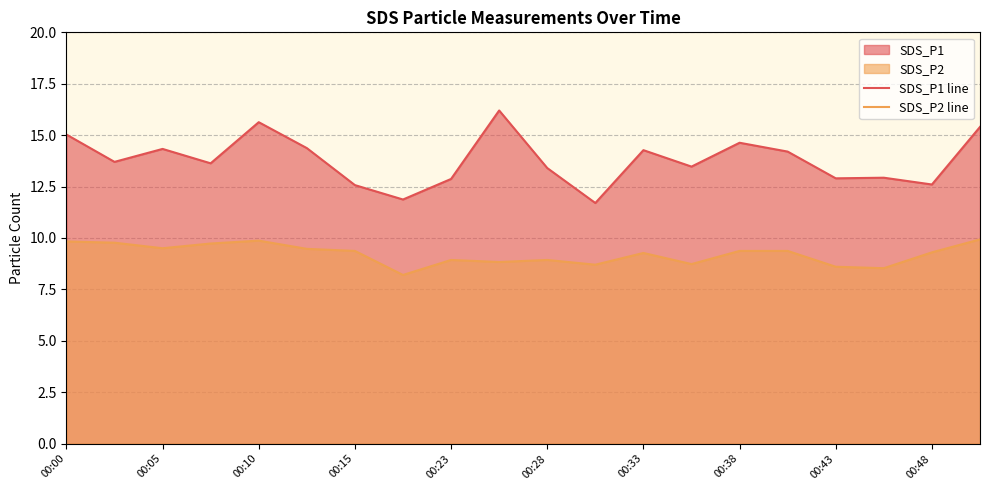

True or false: SDS_P1 line and SDS_P2 line cross at least once.

False